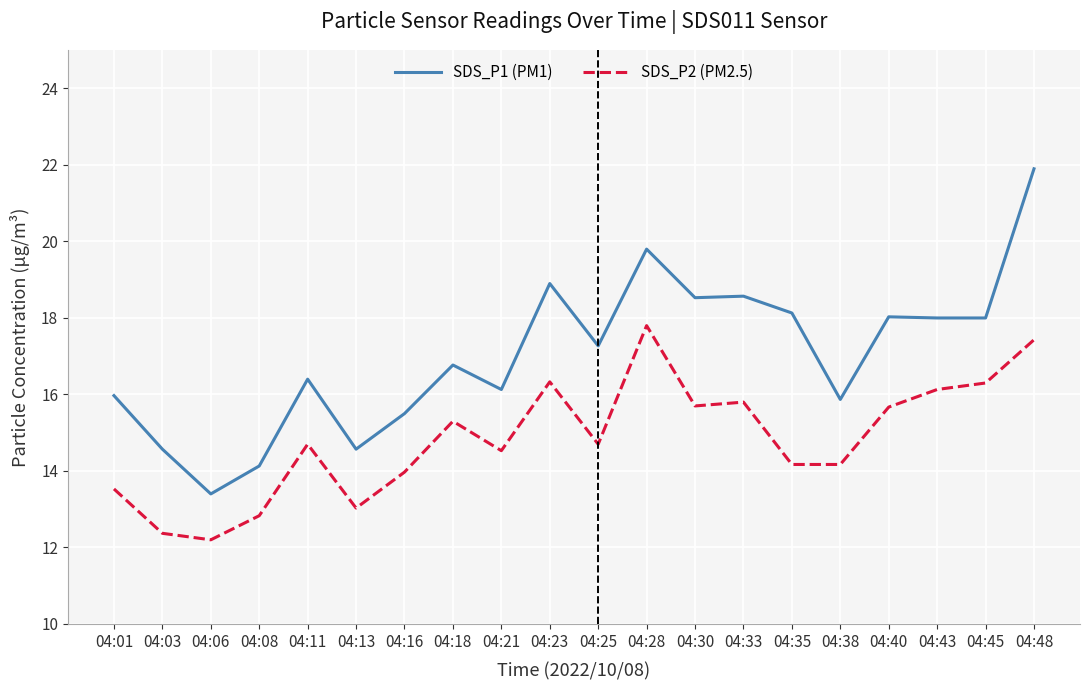

What is the minimum value for SDS_P2 (PM2.5)?

12.2